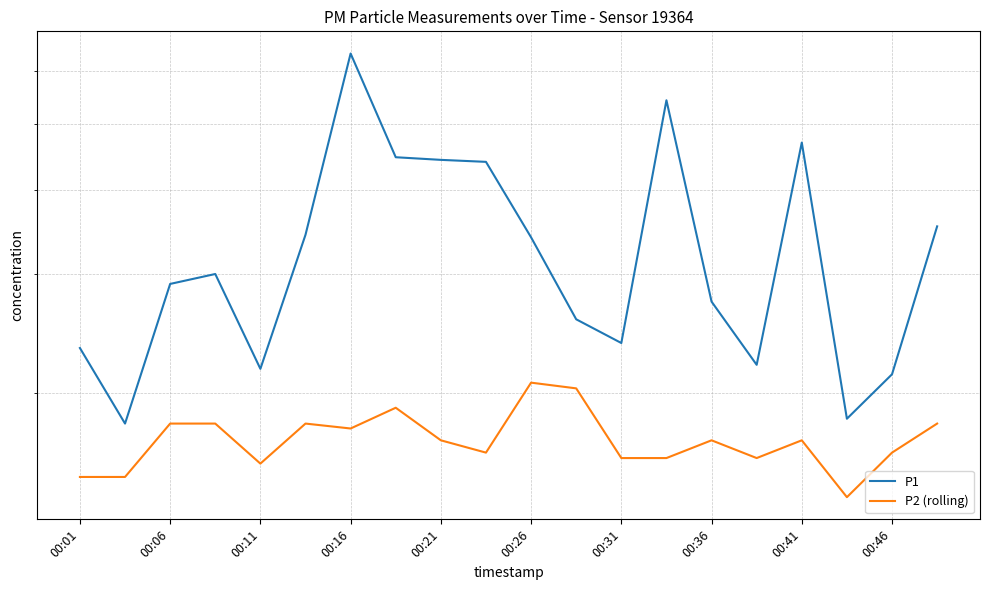

What is the difference between the second highest and minimum values in the P1 series?

3.6